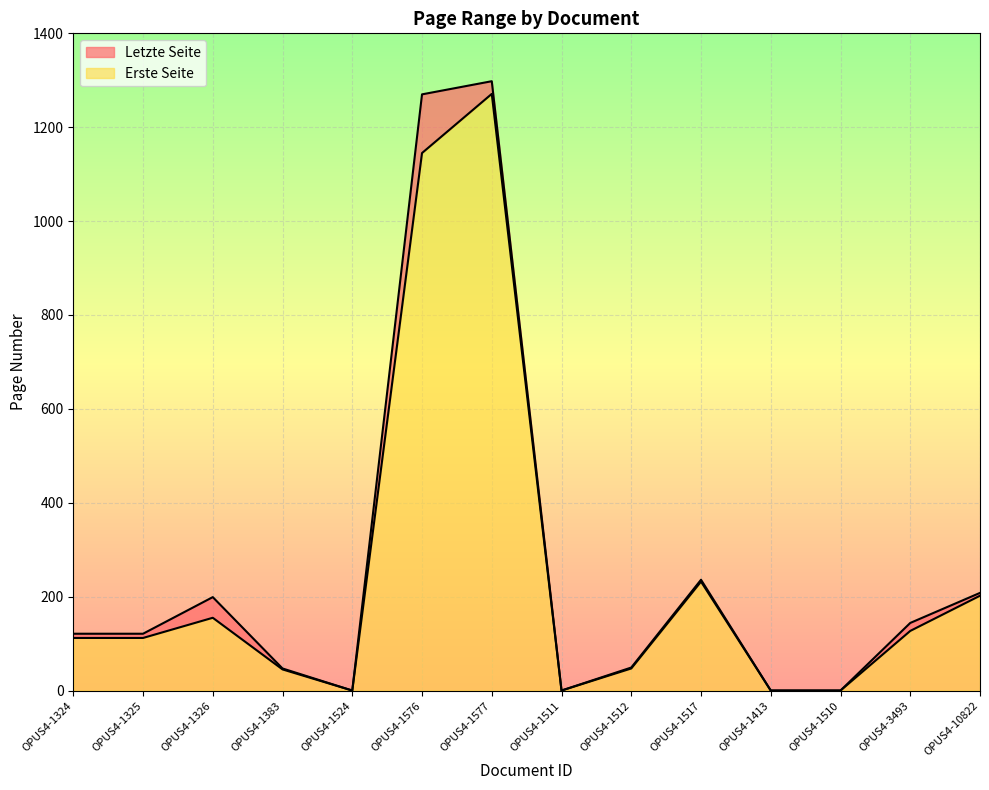

How many values in the Letzte Seite series are below 121?

6